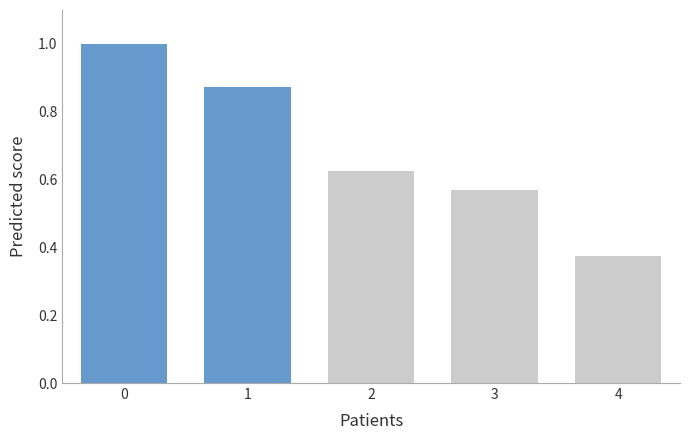

Where is the data nearest to the value 0?

4